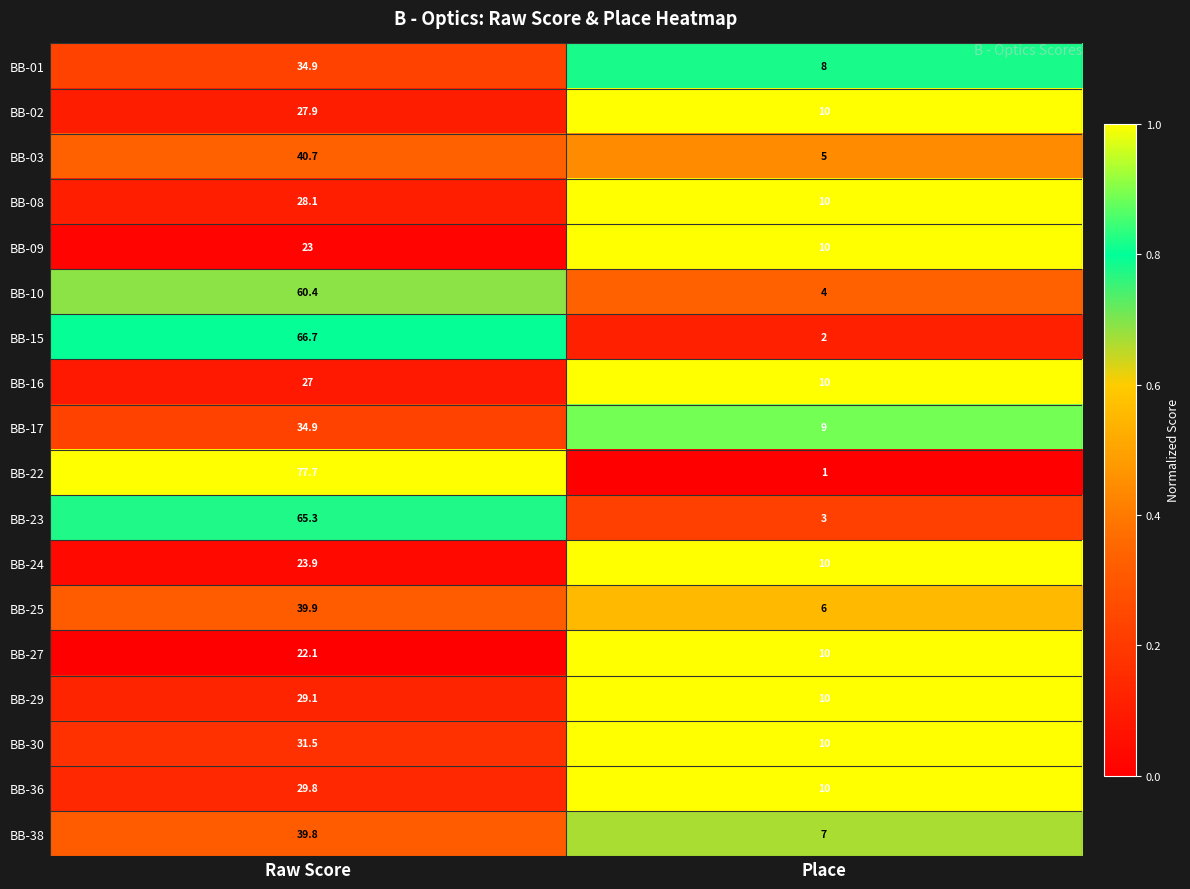

What is the sum of the BB-16 values at Place and Raw Score?

37.0